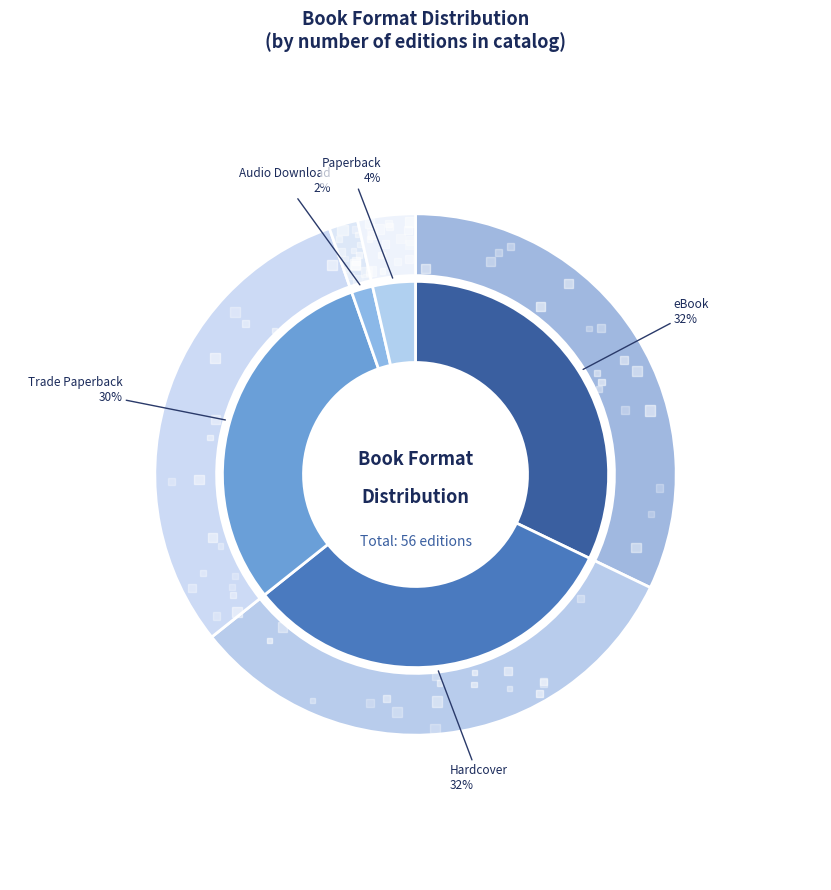

Rank the categories by value from highest to lowest.

eBook, Hardcover, Trade Paperback, Paperback, Audio Download